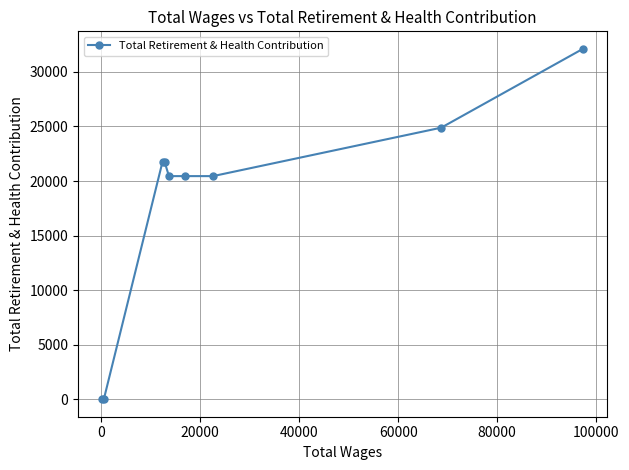

True or false: there are more than 0 points higher than both neighbors.

True